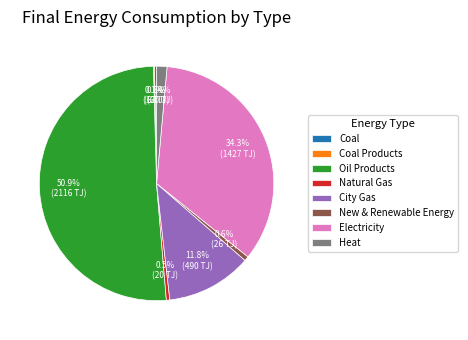

Which slice is the largest?

Oil Products